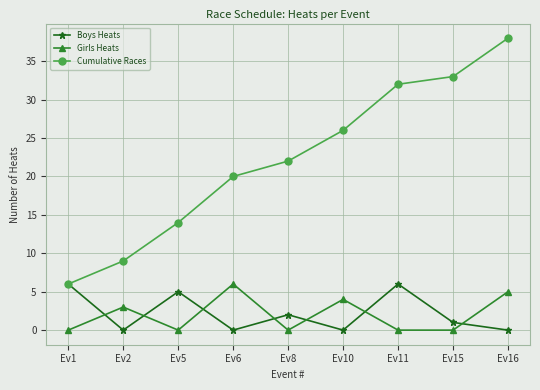

Which series changed the most between Ev5 and Ev8?

Cumulative Races